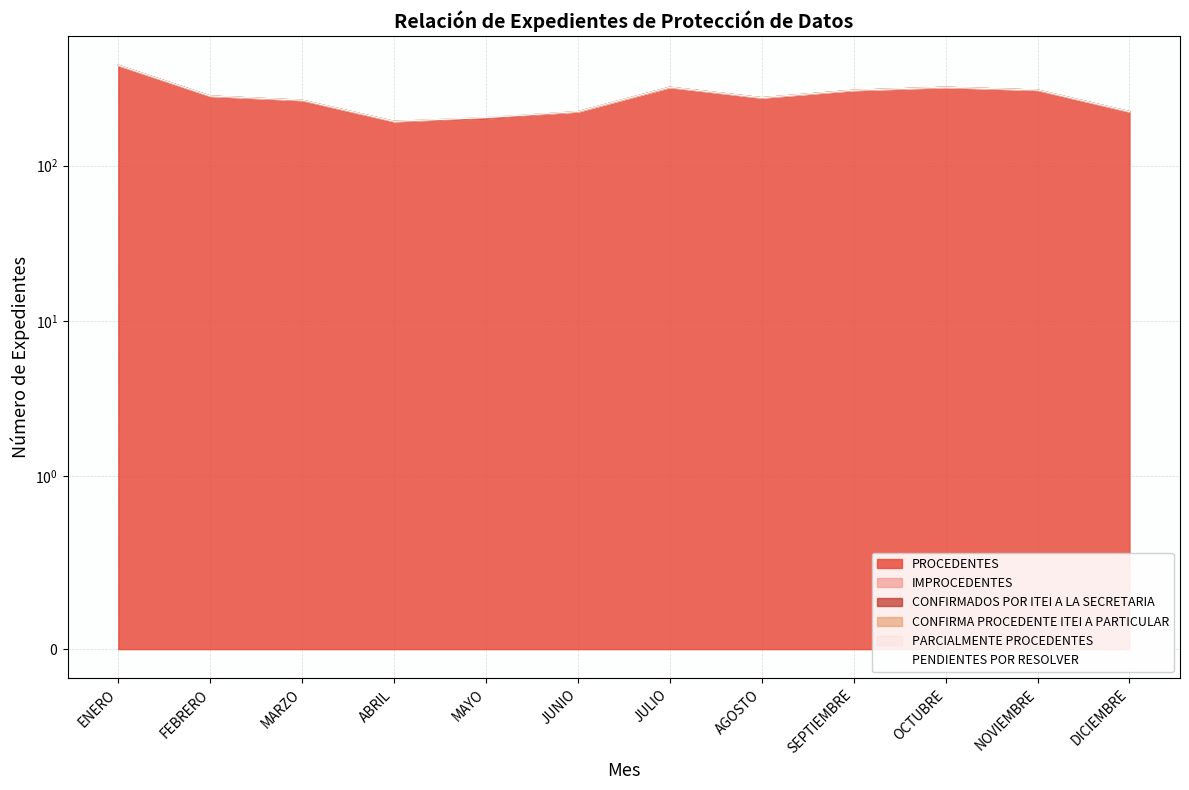

Reading left to right, what are all the values shown in this chart?

PROCEDENTES: 443	281	263	193	200	223	320	274	306	320	307	223
IMPROCEDENTES: 0	0	1	0	2	0	0	0	0	0	0	0
CONFIRMADOS POR ITEI A LA SECRETARIA: 0	0	0	0	1	0	0	0	0	0	0	0
CONFIRMA PROCEDENTE ITEI A PARTICULAR: 0	0	0	0	1	0	0	0	0	0	0	0
PARCIALMENTE PROCEDENTES: 0	0	0	0	0	0	0	0	0	0	0	0
PENDIENTES POR RESOLVER: 0	0	0	0	0	0	0	0	0	0	0	0